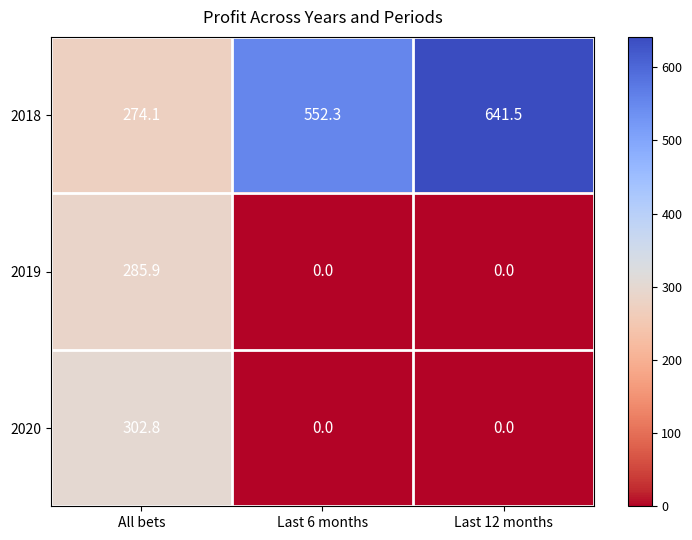

At how many categories does at least one series exceed 558?

1